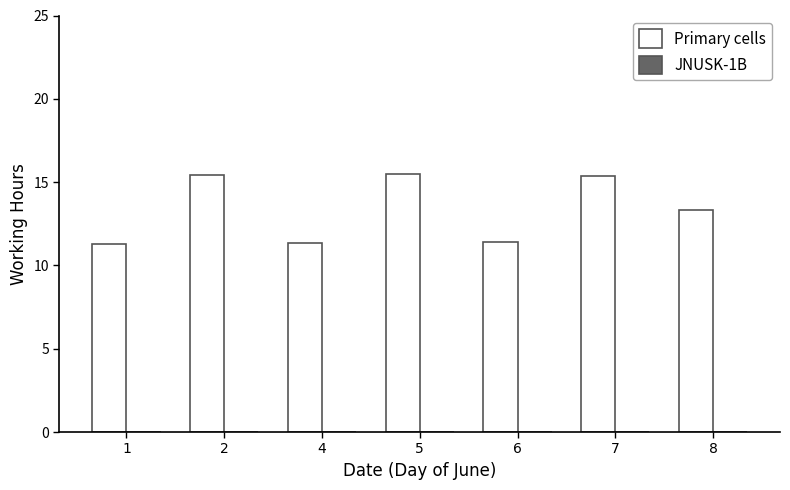

True or false: the data shows 3.2 at 8.

False